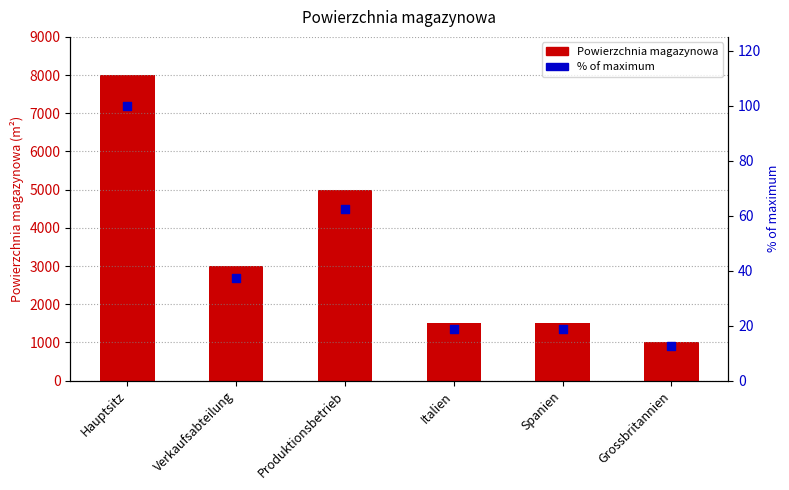

Which series has the largest Y range (max minus min)?

Powierzchnia magazynowa